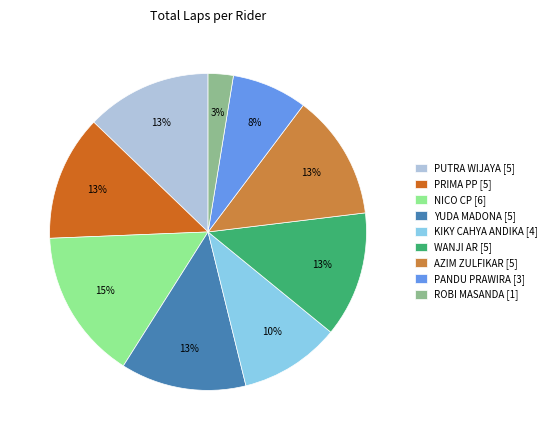

Do WANJI AR [5] and PRIMA PP [5] together represent more than half of the pie?

No